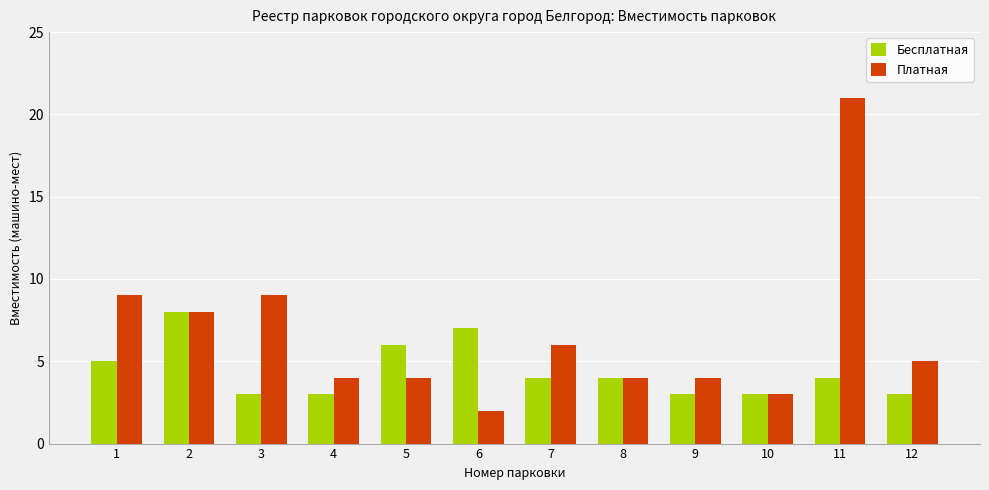

Does the chart contain any negative values?

No